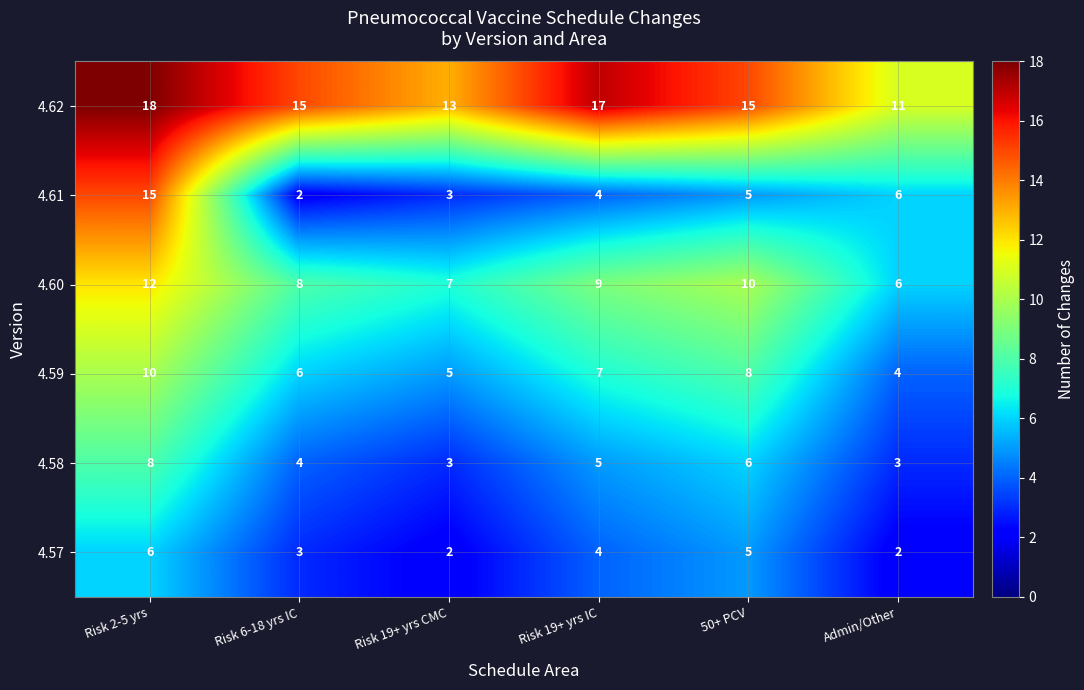

How many series are shown in this chart?

6